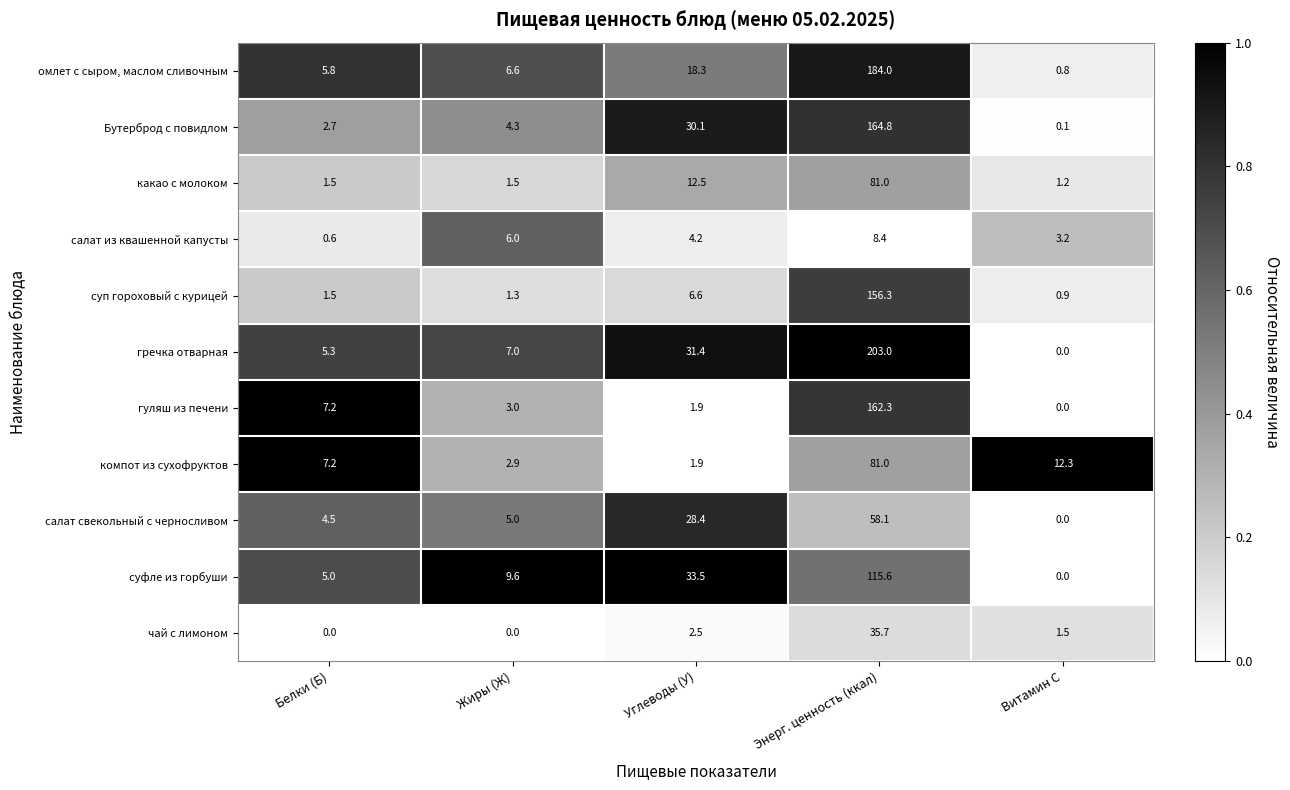

Read the суфле из горбуши value at Жиры (Ж).

9.6